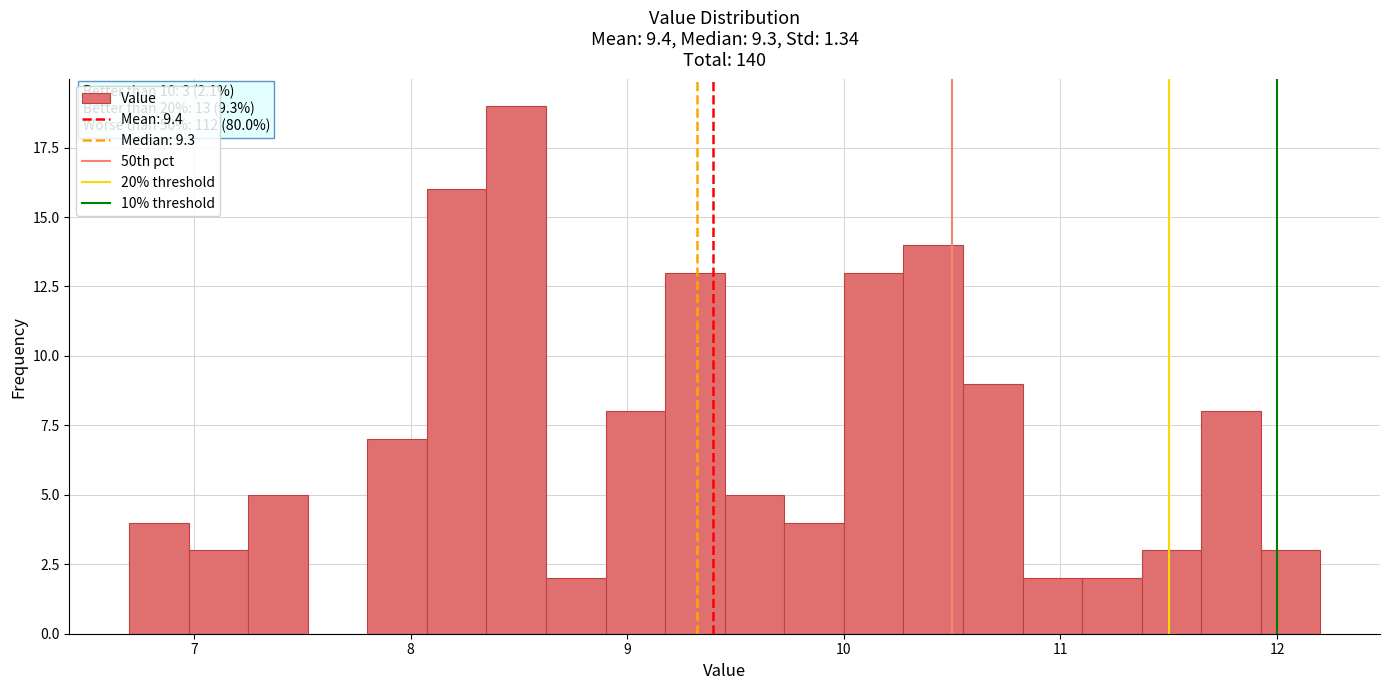

Around what value on the x-axis is the tallest bar? Give the approximate position of its centre, as read against the axis.

8.5